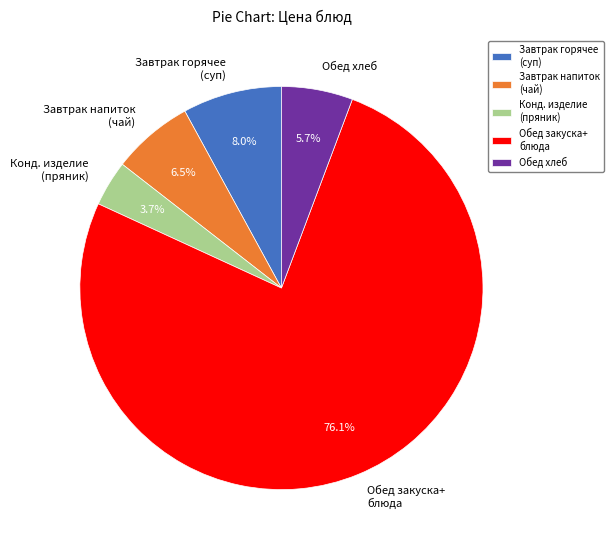

How many segments does this pie chart have?

5